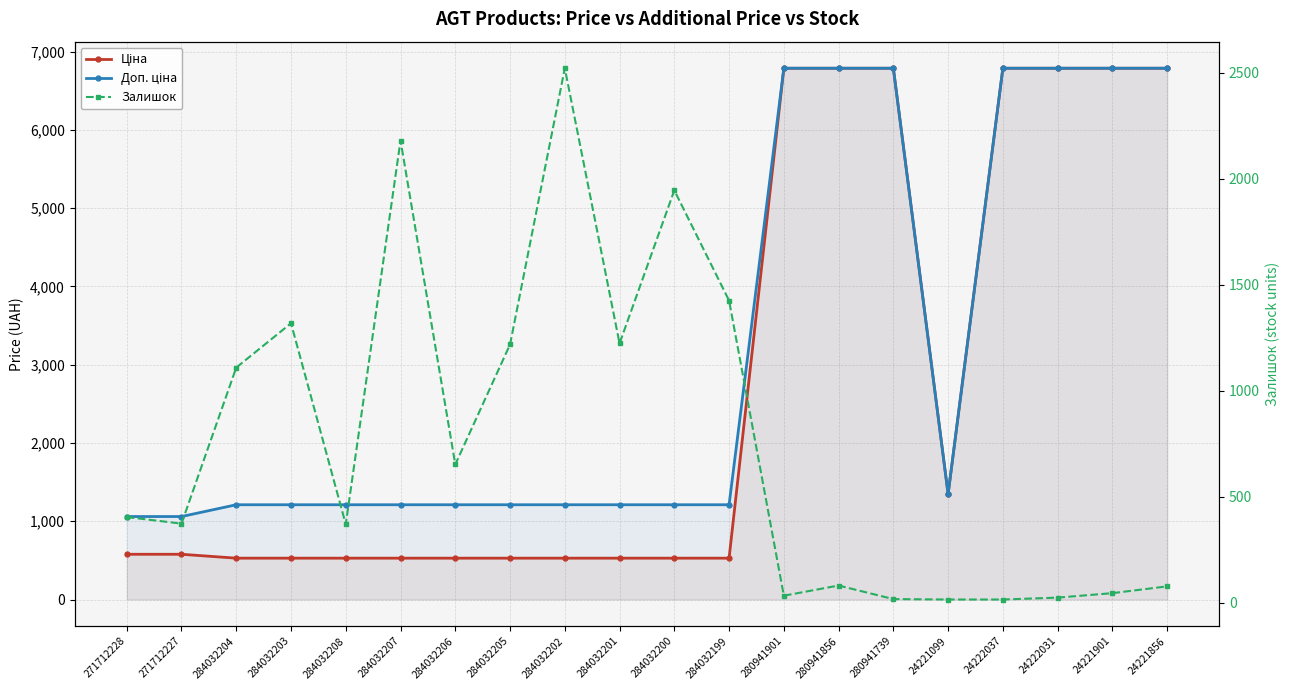

How many data points does each series have?

20